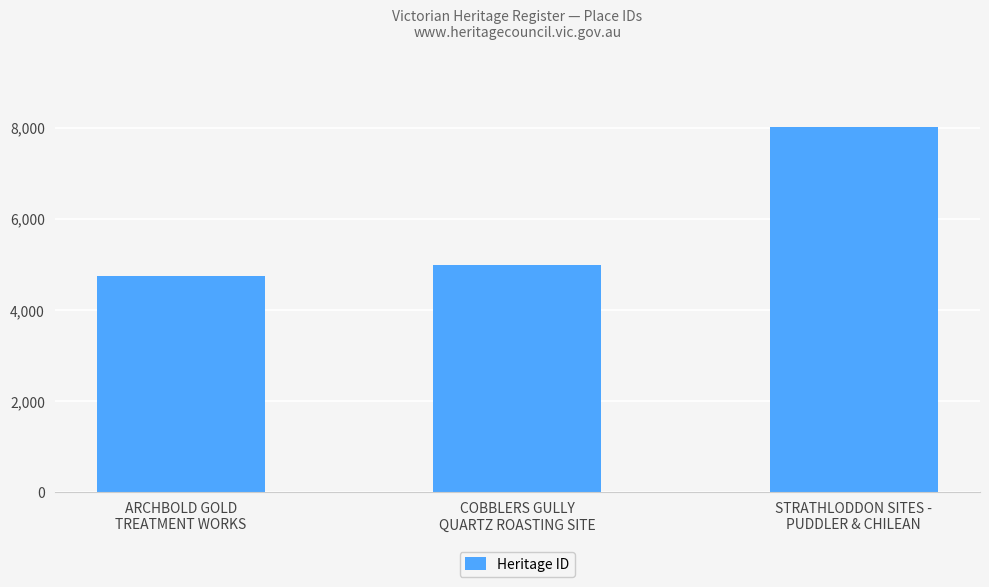

What is the maximum value shown in the chart?

8027